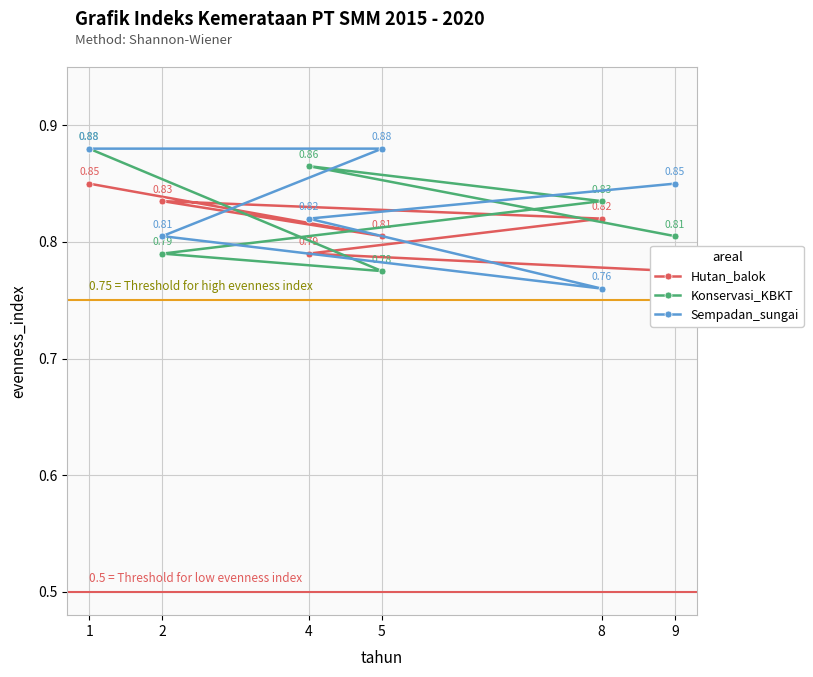

Which series has the largest total across all categories?

Sempadan_sungai